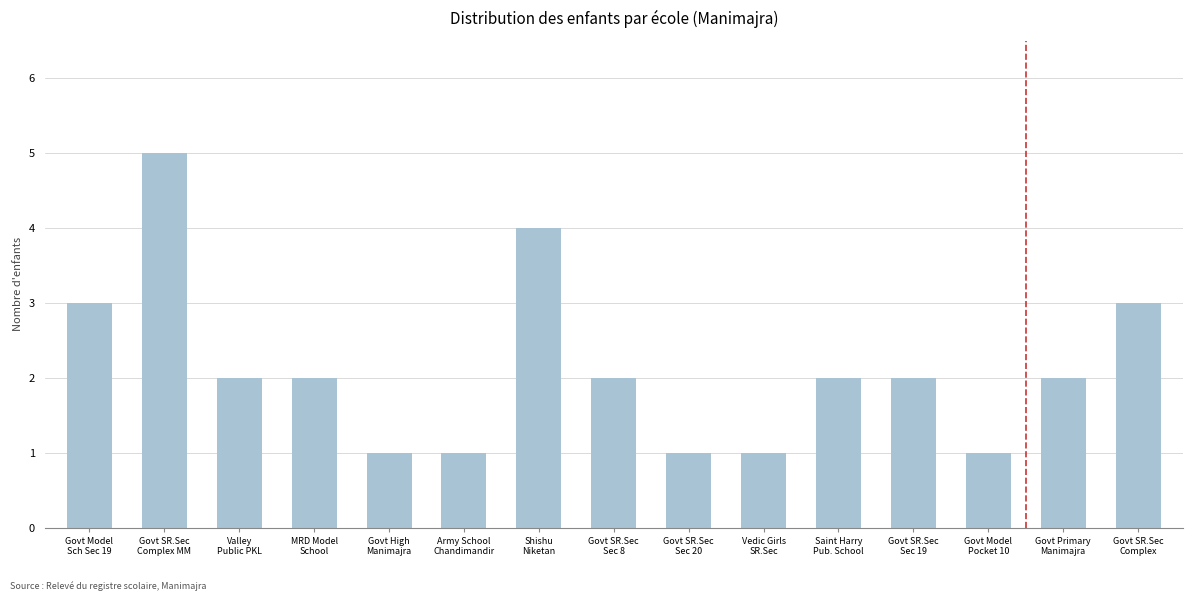

Approximately how many times larger is the value at MRD Model
School compared to Govt SR.Sec
Sec 19?

1.0